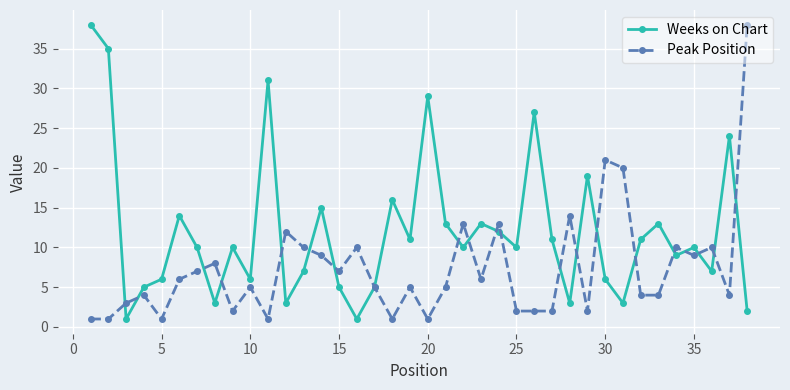

Reading left to right, extract all data points from this chart.

Weeks on Chart: 38	35	1	5	6	14	10	3	10	6	31	3	7	15	5	1	5	16	11	29	13	10	13	12	10	27	11	3	19	6	3	11	13	9	10	7	24	2
Peak Position: 1	1	3	4	1	6	7	8	2	5	1	12	10	9	7	10	5	1	5	1	5	13	6	13	2	2	2	14	2	21	20	4	4	10	9	10	4	38